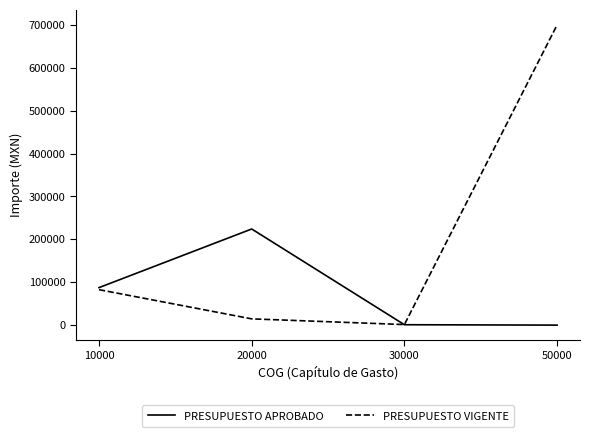

Is this an area chart (filled region under the line)?

No